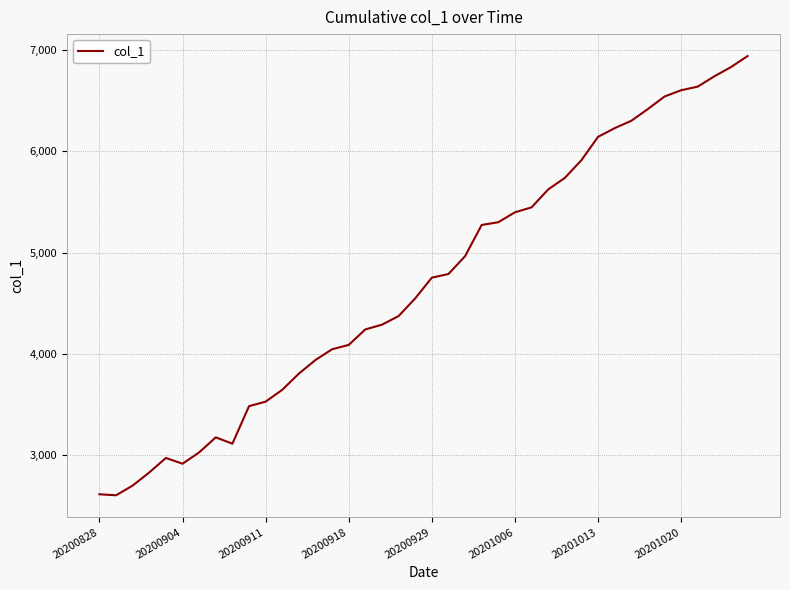

What is the minimum value shown in the chart?

2600